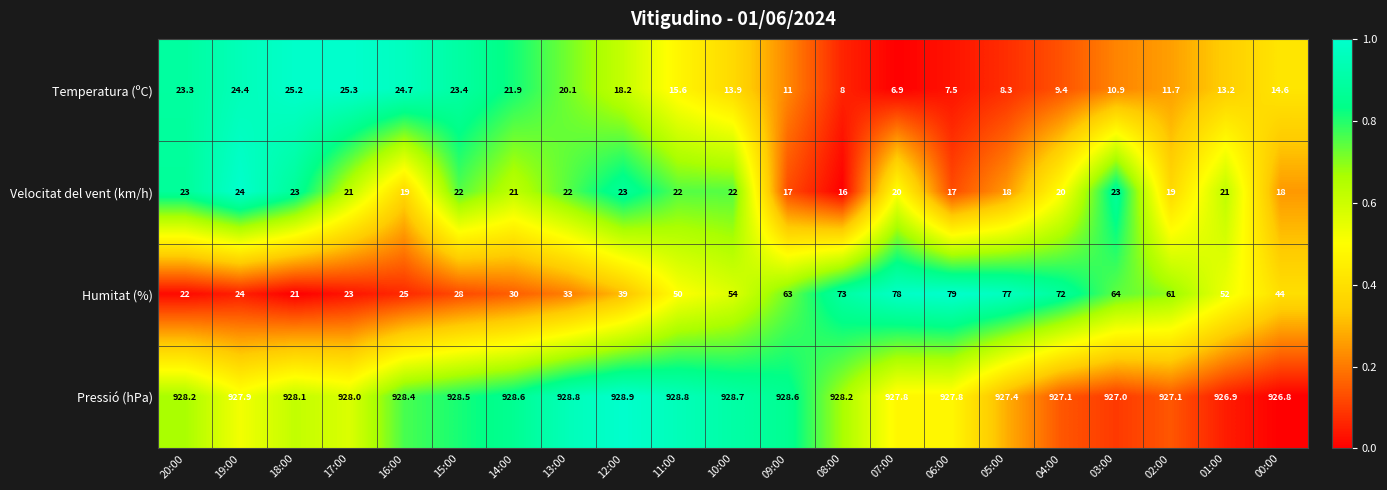

Is the value of Pressió (hPa) at 08:00 greater than the value of Temperatura (ºC) at 04:00?

Yes